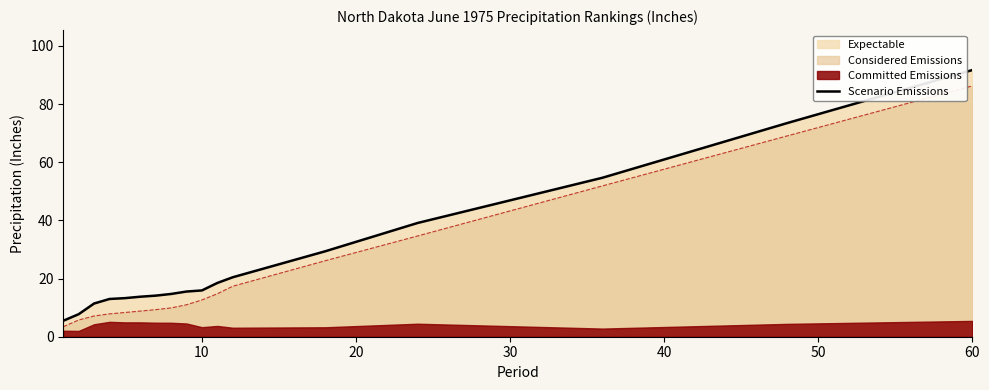

What is the minimum value for Scenario Emissions?

5.5